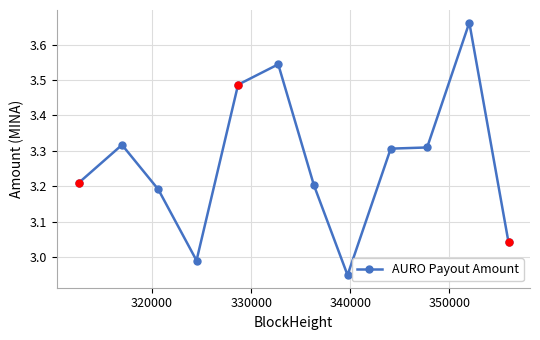

True or false: there are more than 1 points higher than both neighbors.

True